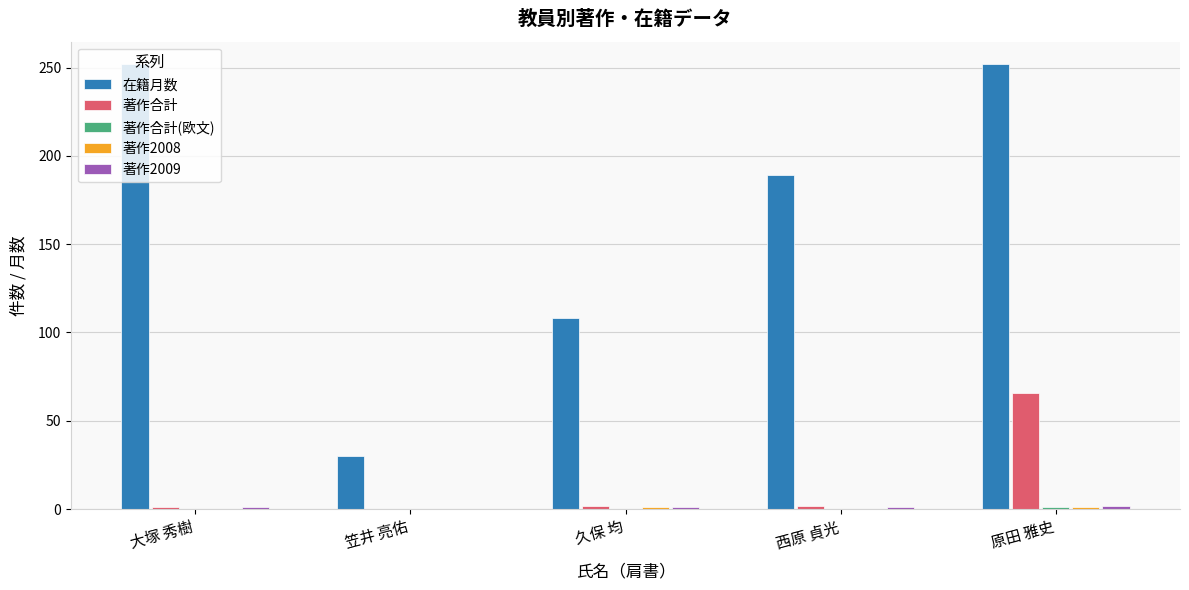

How many distinct data groups are displayed?

5